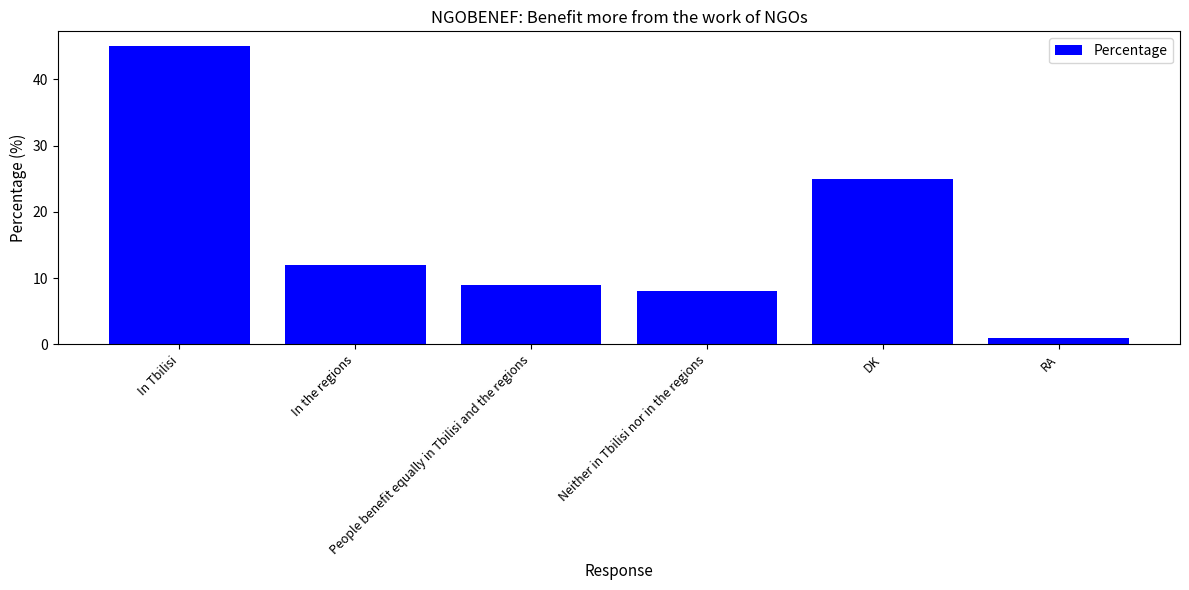

What is the approximate value at In the regions, to the nearest 10?

10